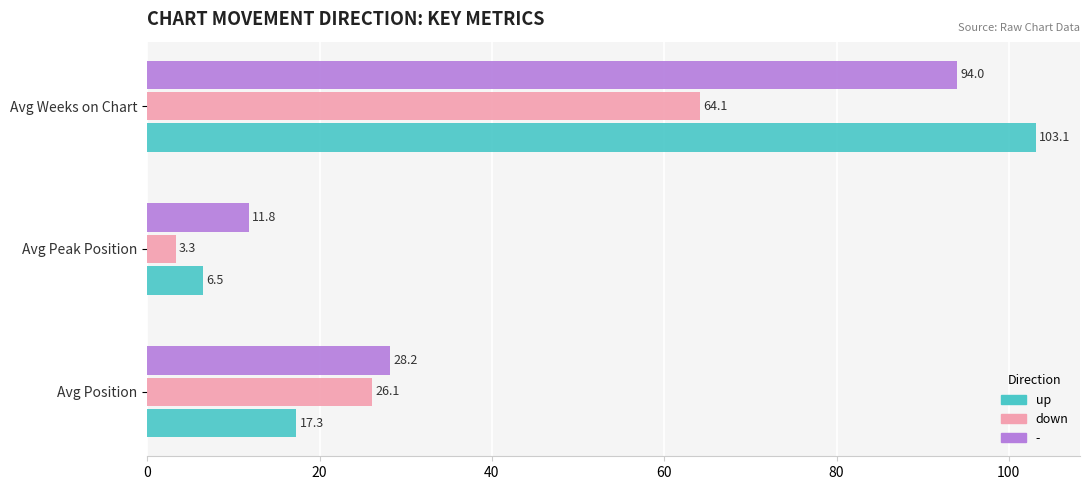

Is it true that - equals 4.3 at Avg Peak Position?

False